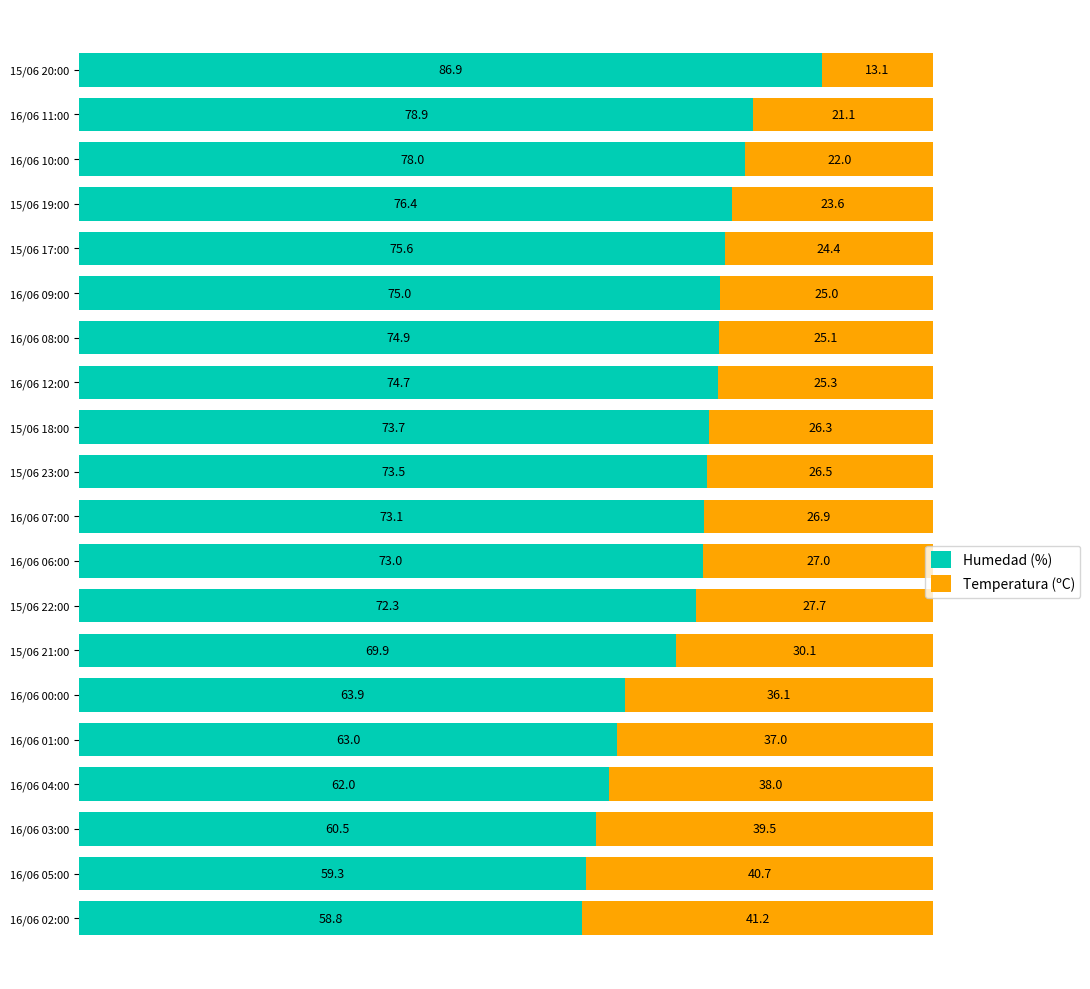

What is the difference between the maximum and minimum values in the Humedad (%) series?

28.1